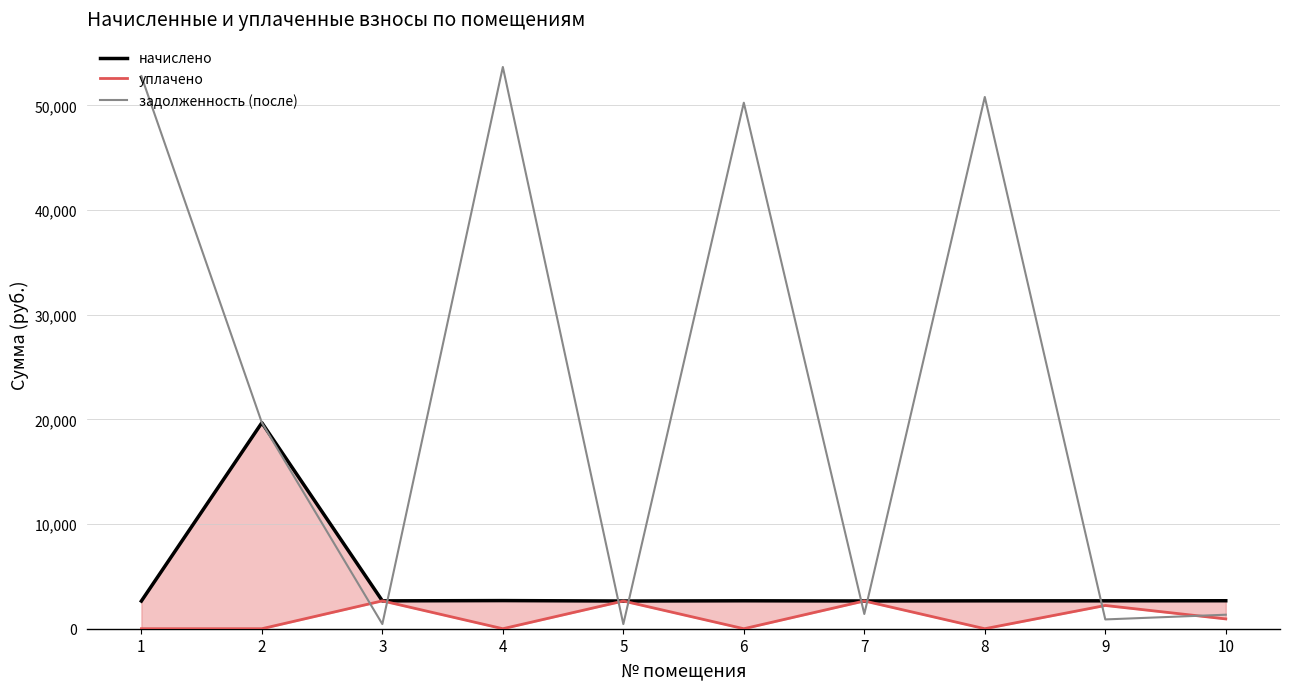

The value of задолженность (после) at 6 is 31512.2. True or false?

False